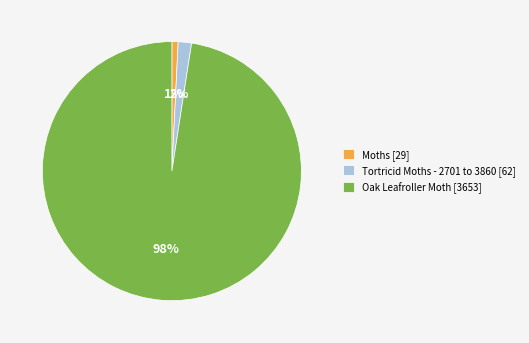

Which category has the biggest portion of the pie?

Oak Leafroller Moth